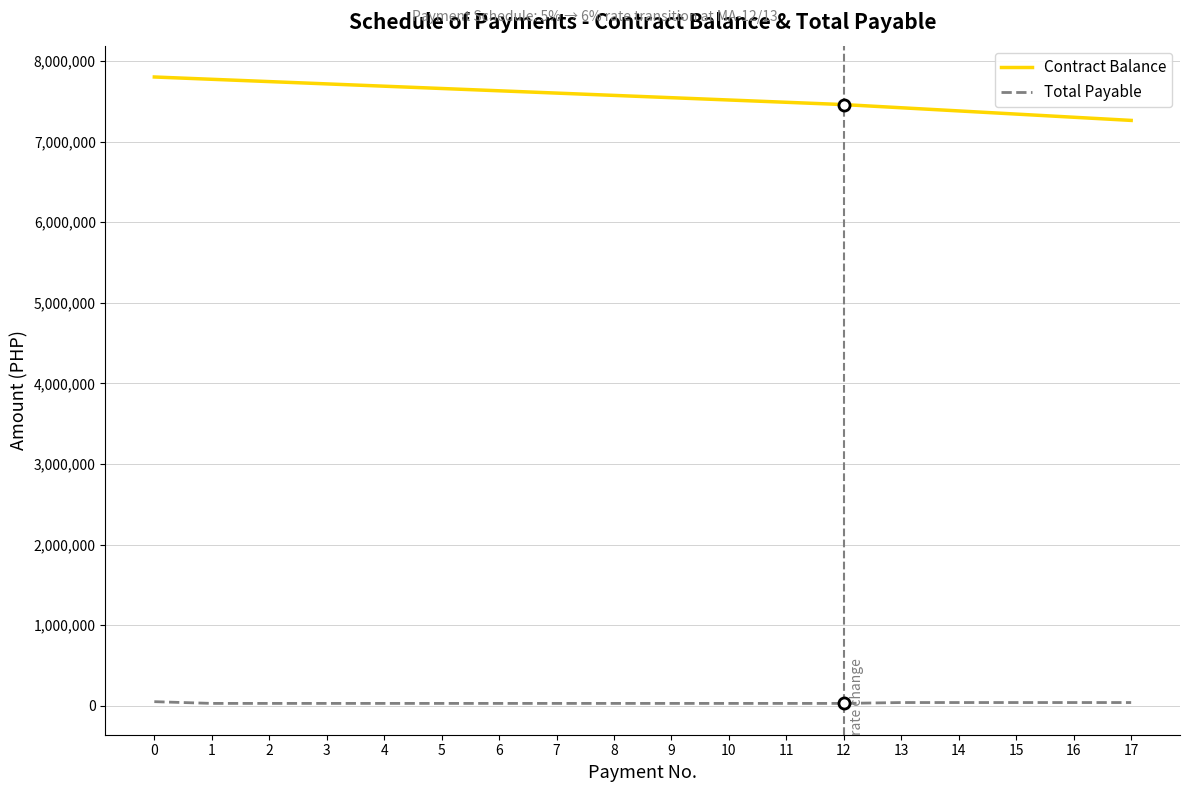

What are all the series names shown in the legend?

Contract Balance, Total Payable